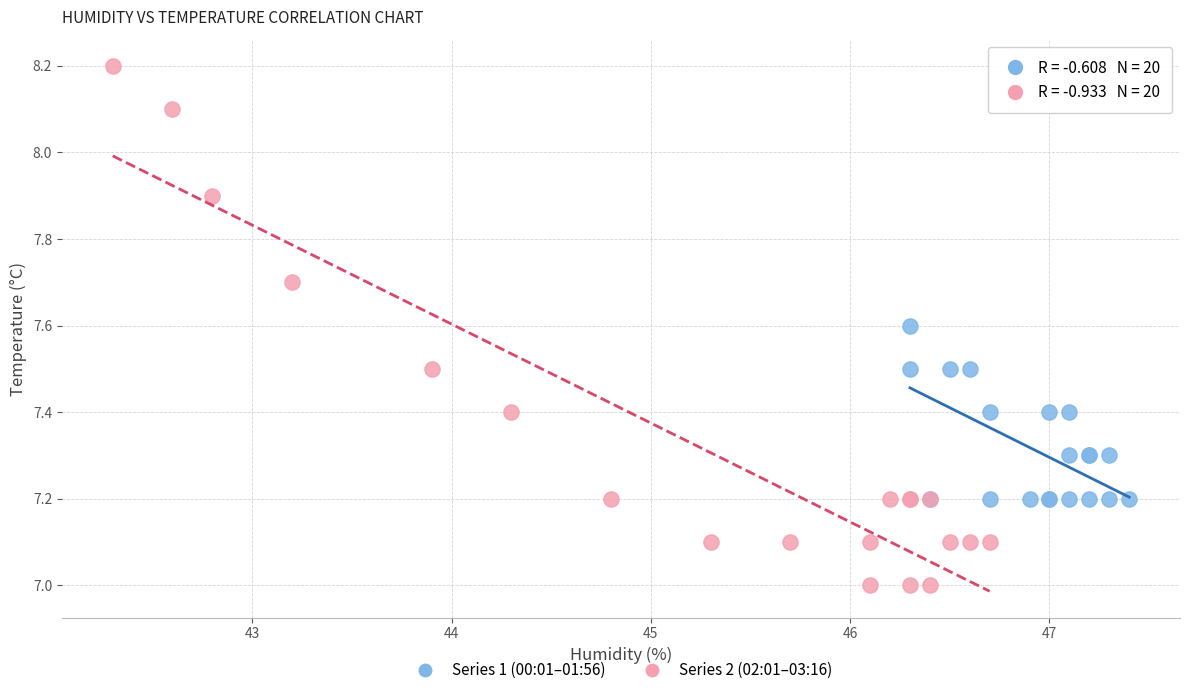

Which series contains the highest Y value?

Series 2 (02:01–03:16)